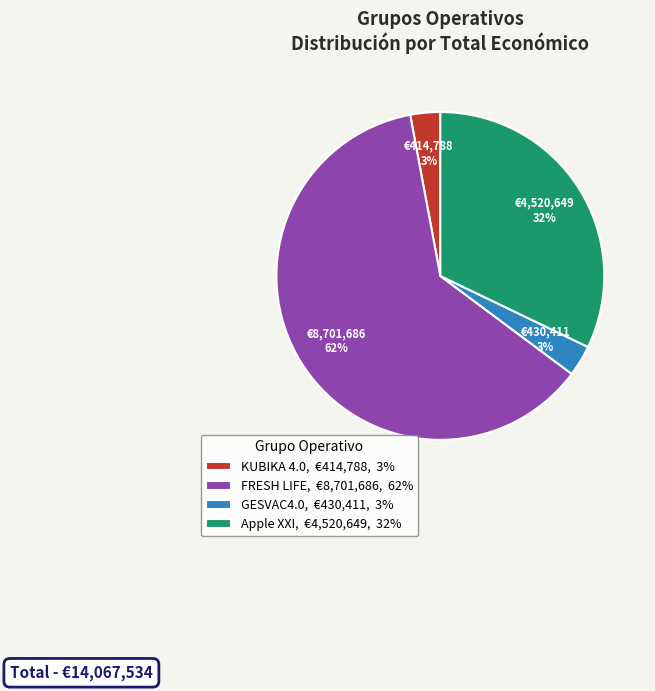

Which slice is the largest?

FRESH LIFE